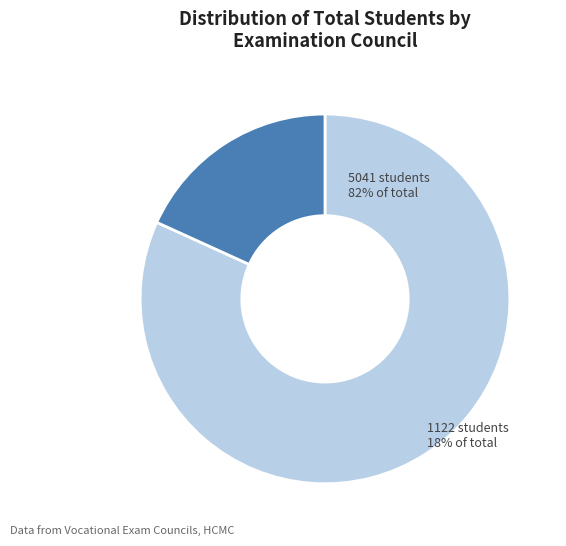

Does any single category account for the majority?

Yes